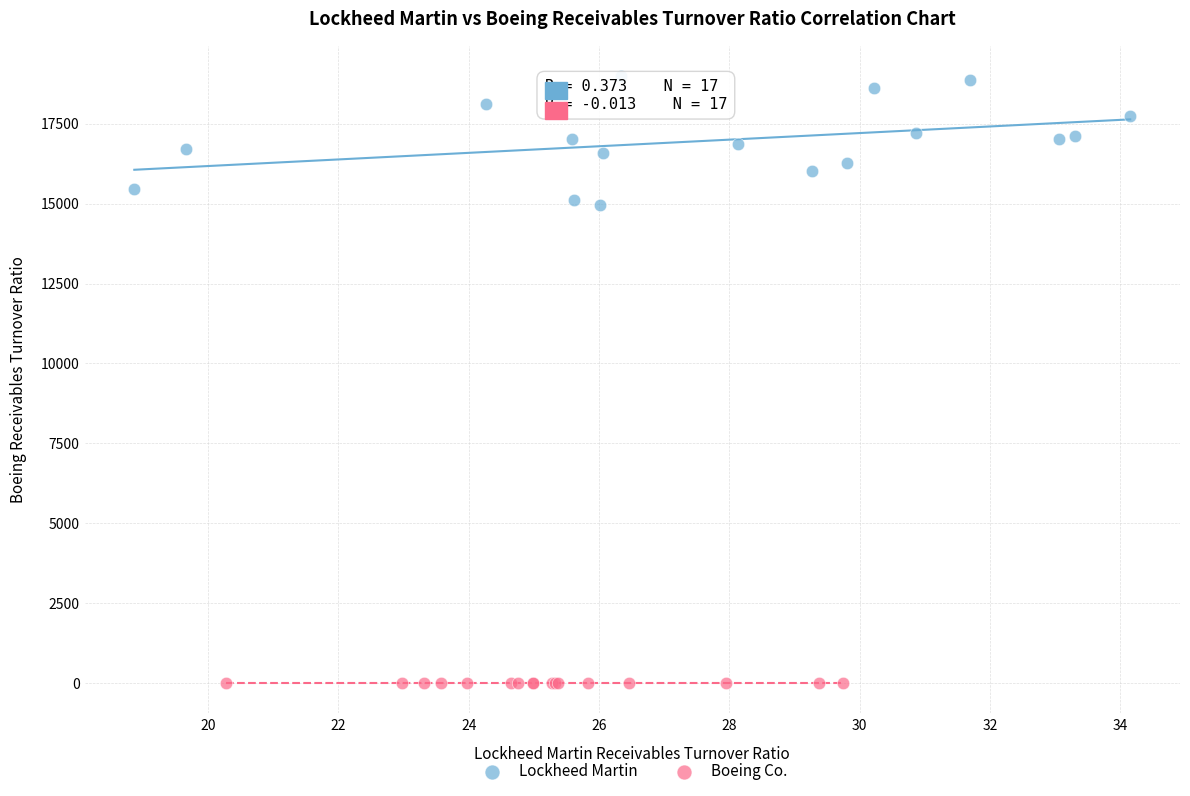

Which series contains the lowest Y value?

Boeing Co.